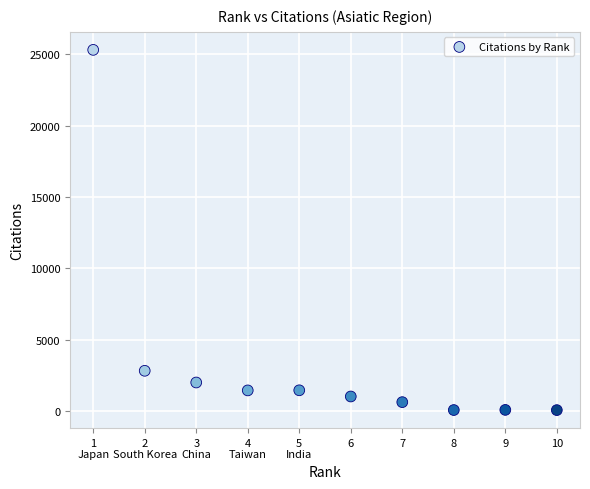

What Y value in the scatter plot is closest to 12688?

2817